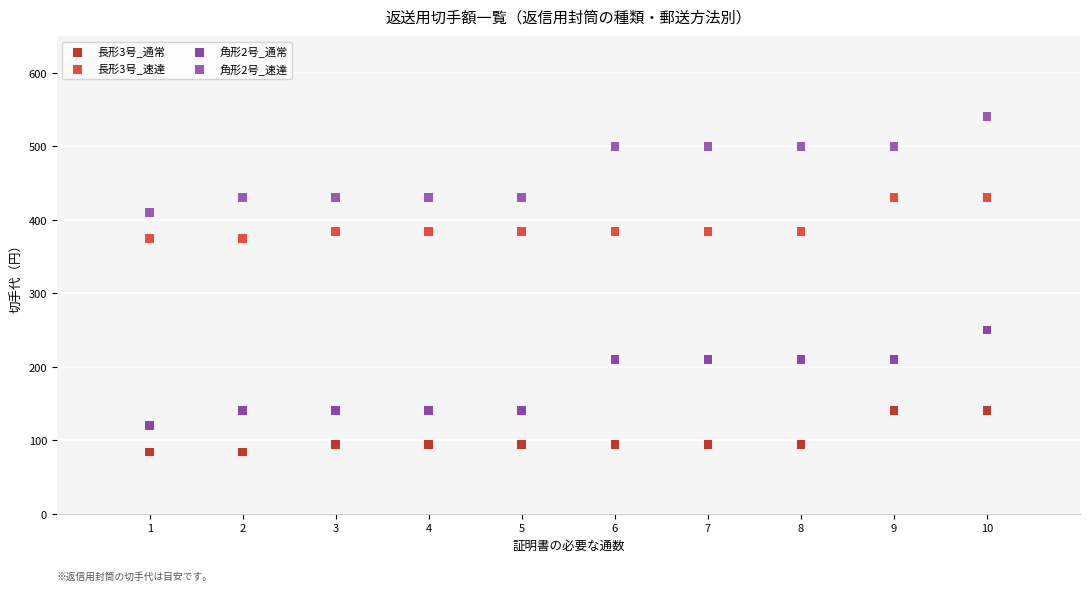

What are all the series names shown in the legend?

長形3号_通常, 長形3号_速達, 角形2号_通常, 角形2号_速達